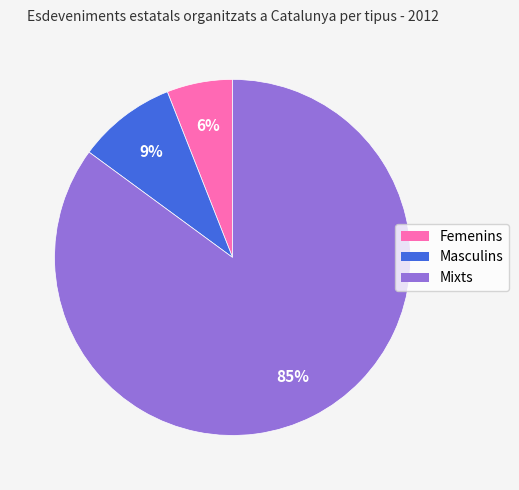

To the nearest percent, what is the difference between the largest and smallest slice percentages?

79%